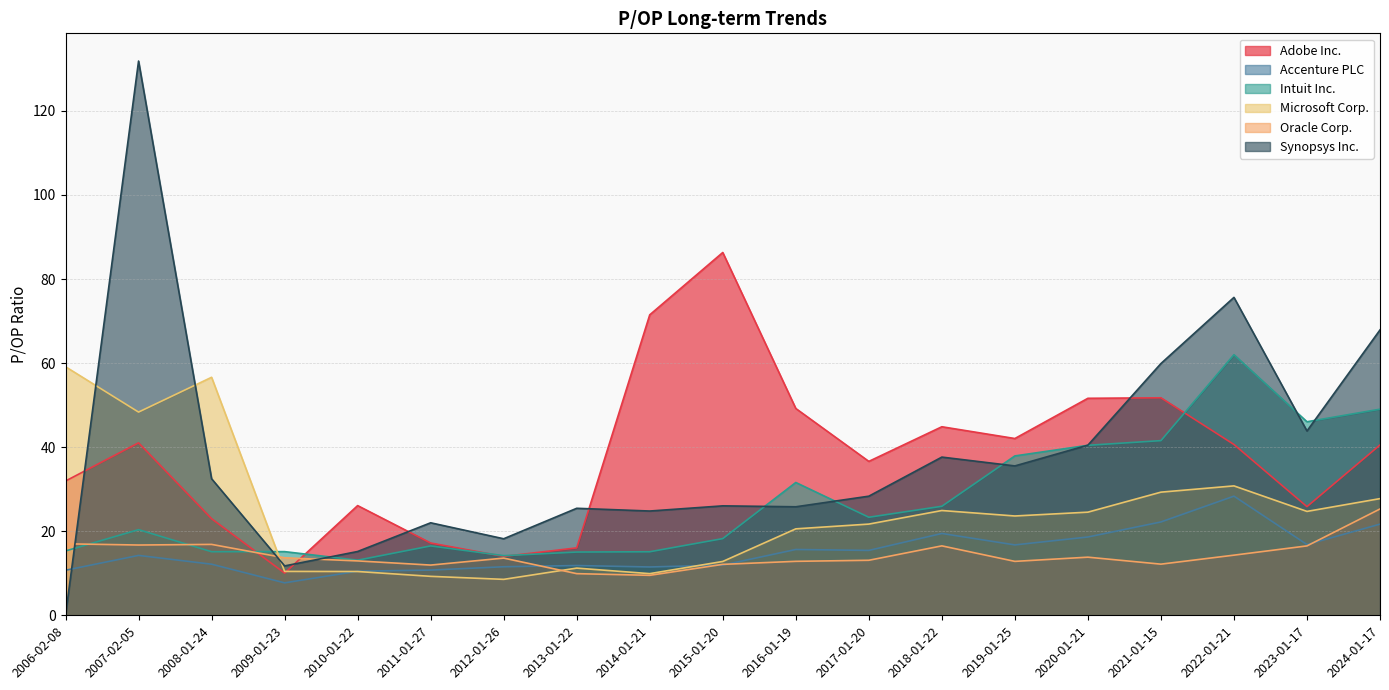

Rank the series by their maximum value, from lowest to highest.

Oracle Corp., Accenture PLC, Microsoft Corp., Intuit Inc., Adobe Inc., Synopsys Inc.